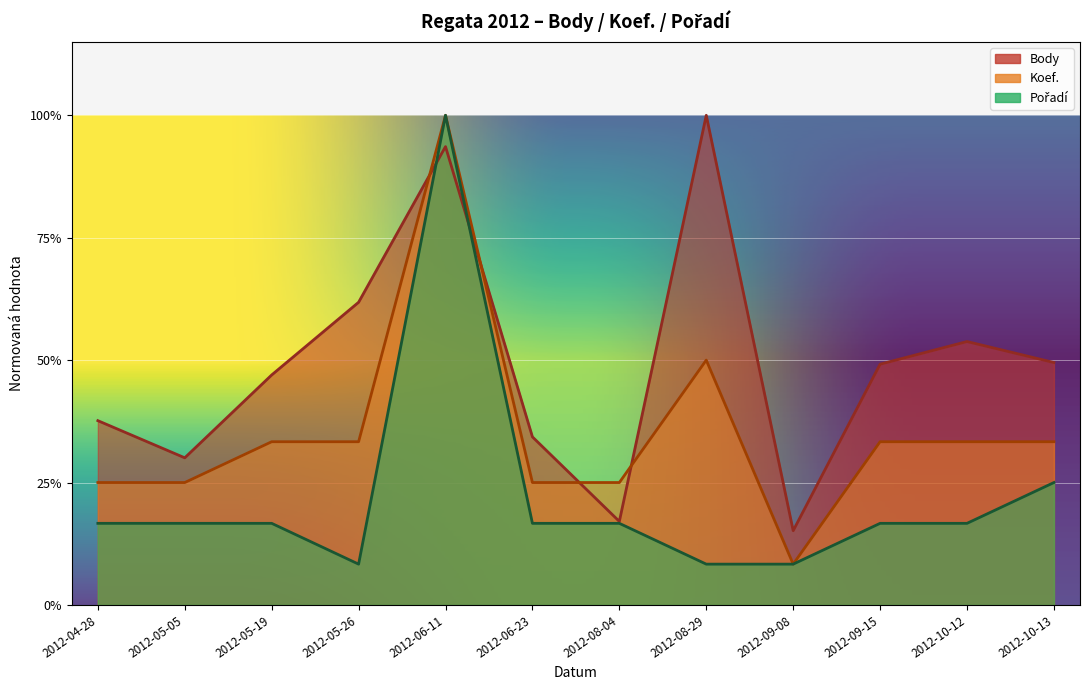

At which label does Koef. reach its minimum?

2012-09-08